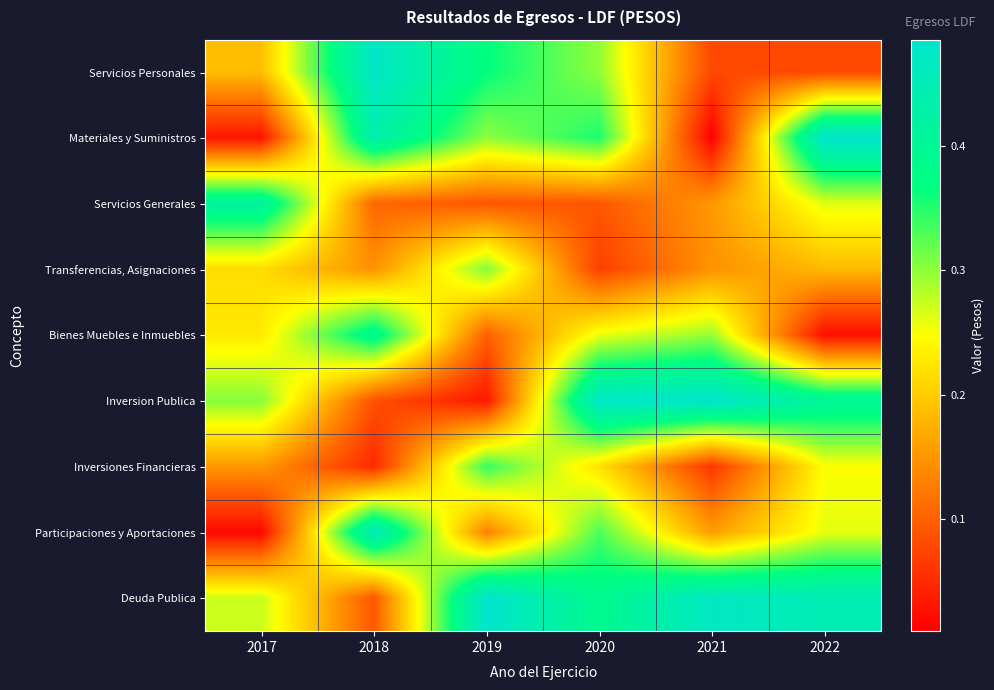

What is the difference between the highest and lowest values at 2022?

0.5